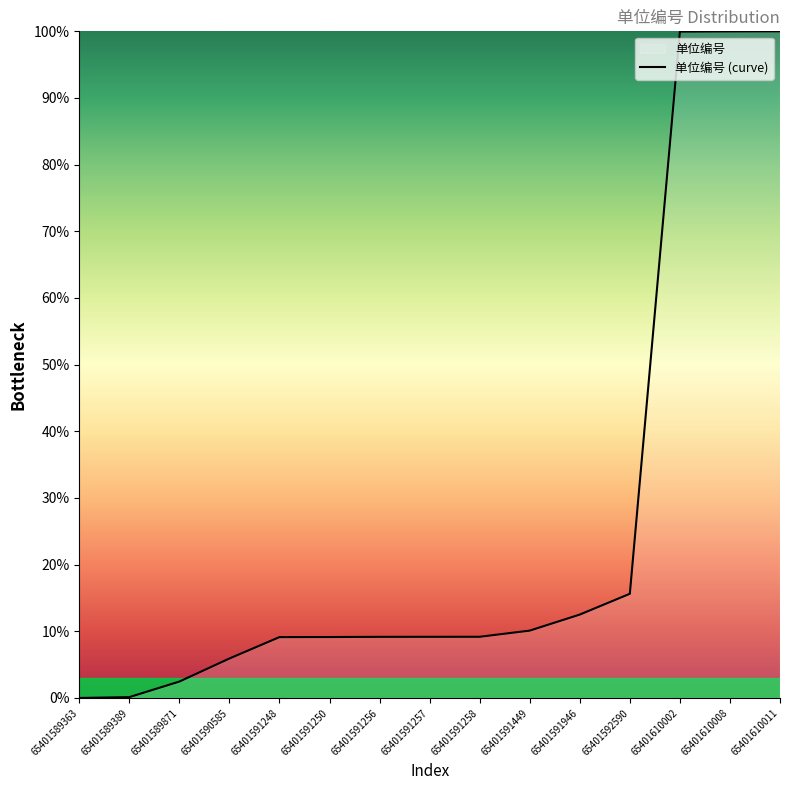

What is the difference between the maximum and minimum values?

100.0